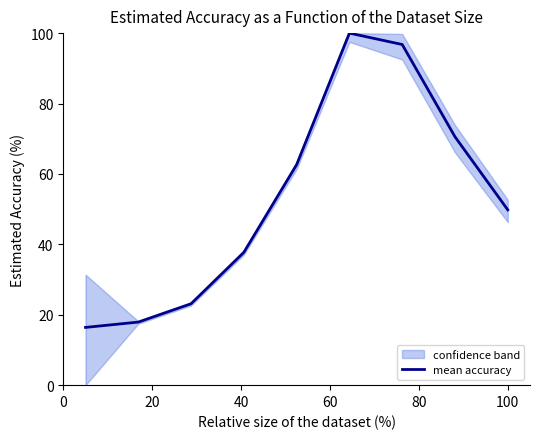

What is the maximum value shown in the chart?

100.0